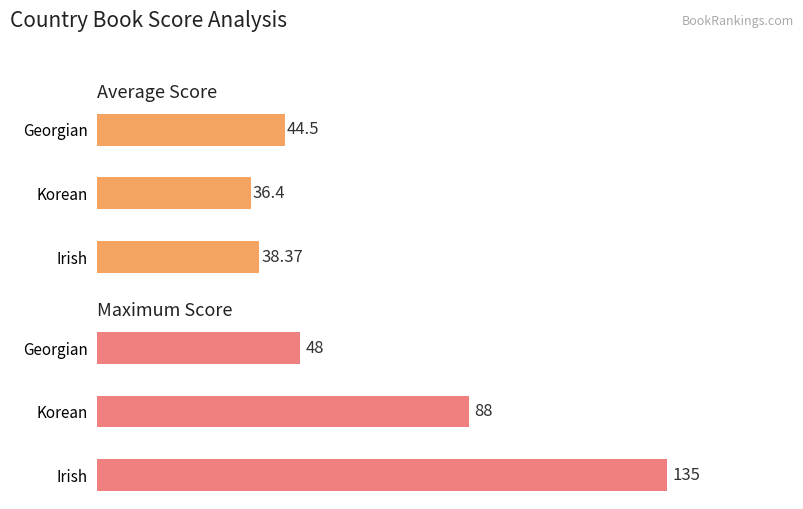

The Maximum Score series shows 48.0 at 2. True or false?

True